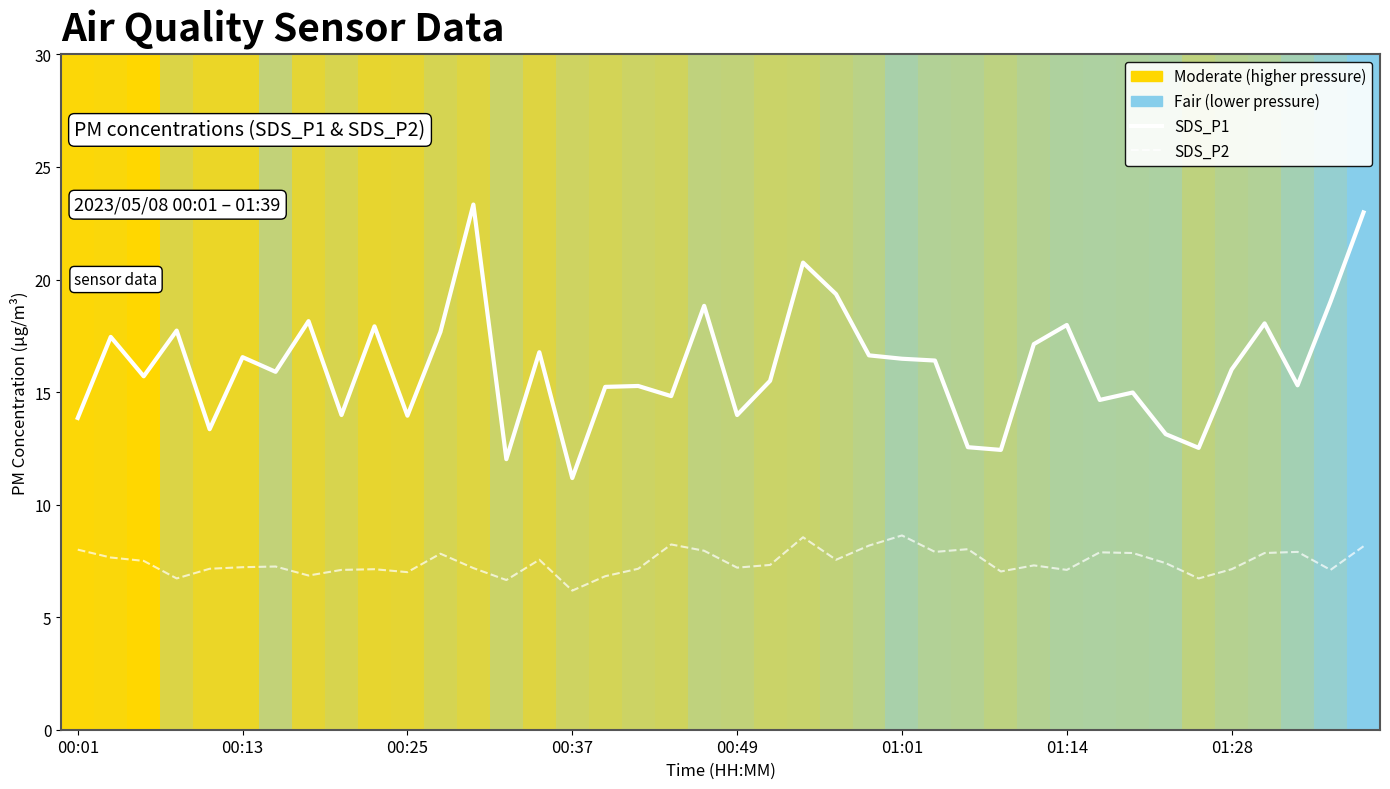

Which series has the largest total across all categories?

SDS_P1